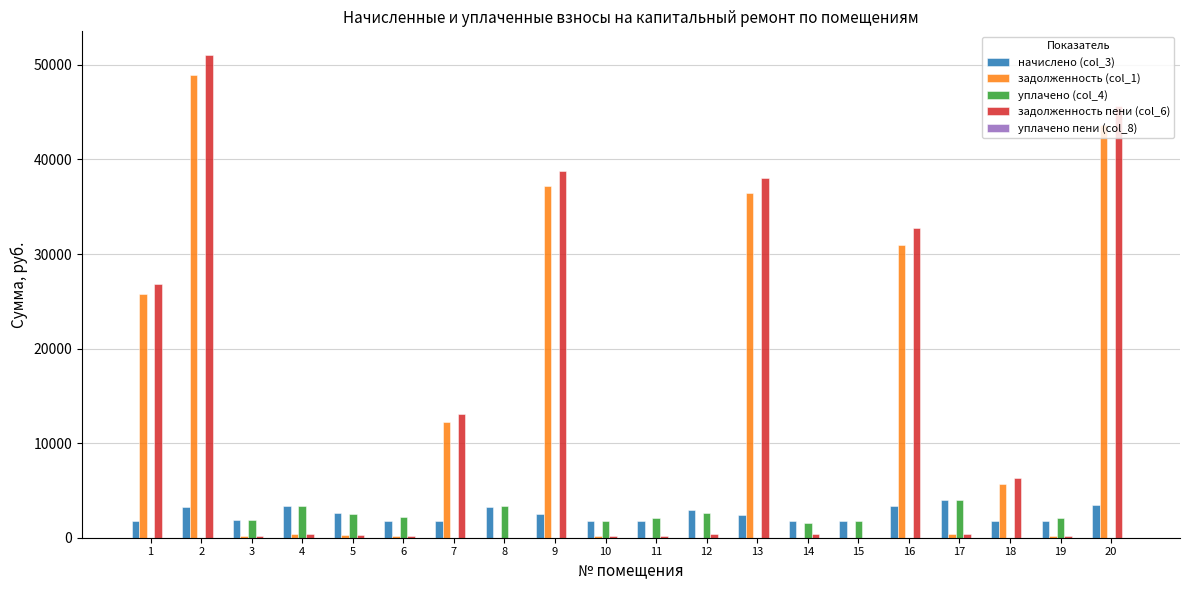

True or false: уплачено (col_4) has a value of 0.0 at 2.

True